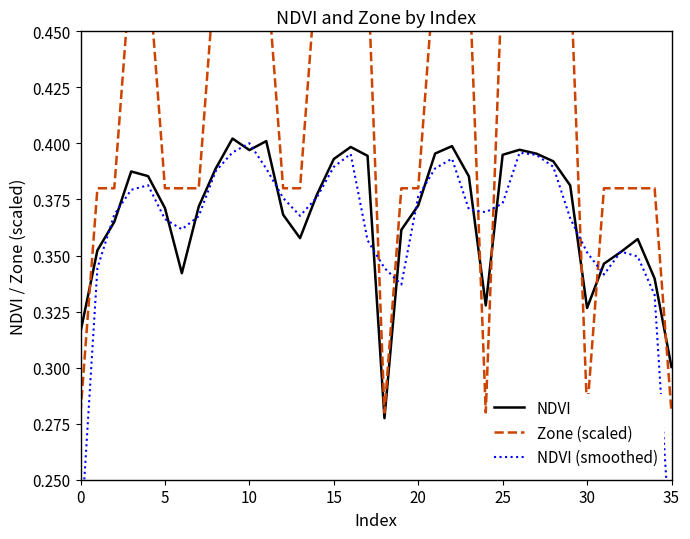

Reading right to left, extract all data points from this chart.

NDVI: 0.3	0.3	0.4	0.4	0.3	0.3	0.4	0.4	0.4	0.4	0.4	0.3	0.4	0.4	0.4	0.4	0.4	0.3	0.4	0.4	0.4	0.4	0.4	0.4	0.4	0.4	0.4	0.4	0.4	0.3	0.4	0.4	0.4	0.4	0.4	0.3
Zone (scaled): 0.3	0.4	0.4	0.4	0.4	0.3	0.5	0.5	0.5	0.5	0.5	0.3	0.5	0.5	0.5	0.4	0.4	0.3	0.5	0.5	0.5	0.5	0.4	0.4	0.5	0.5	0.5	0.5	0.4	0.4	0.4	0.5	0.5	0.4	0.4	0.3
NDVI (smoothed): 0.2	0.3	0.3	0.4	0.3	0.4	0.4	0.4	0.4	0.4	0.4	0.4	0.4	0.4	0.4	0.4	0.3	0.3	0.4	0.4	0.4	0.4	0.4	0.4	0.4	0.4	0.4	0.4	0.4	0.4	0.4	0.4	0.4	0.4	0.3	0.2